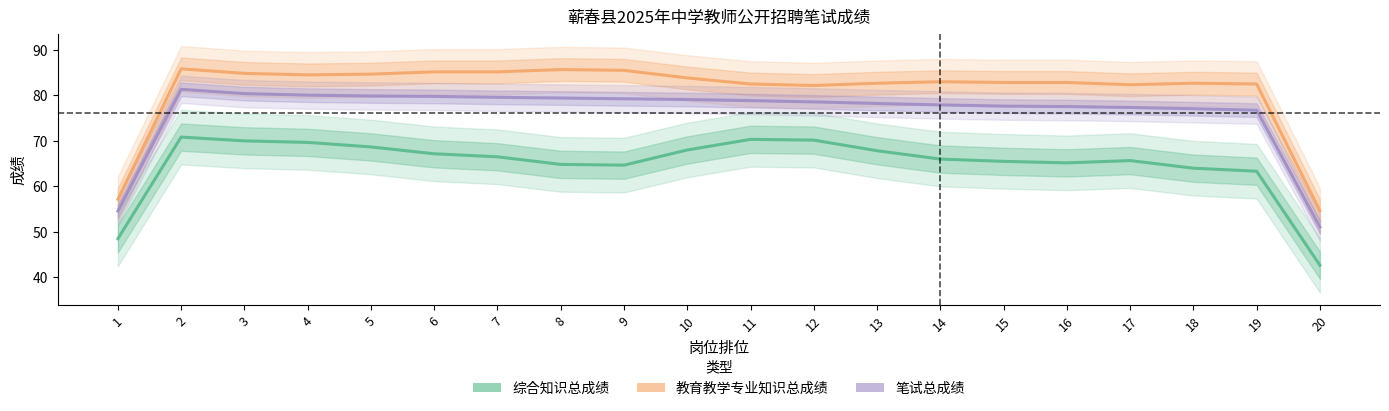

True or false: 综合知识总成绩 has more than 0 interior local peaks.

True